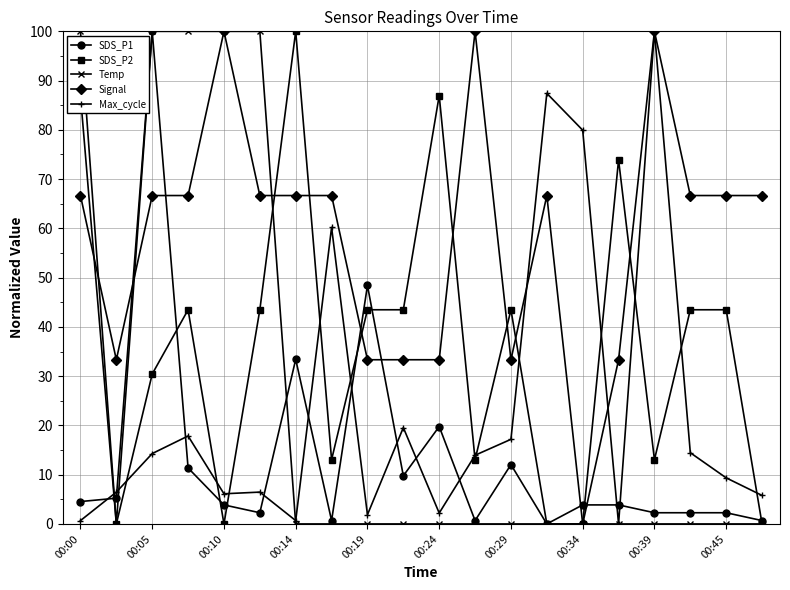

Which series ends up on top after the final intersection of Max_cycle and Temp?

Max_cycle